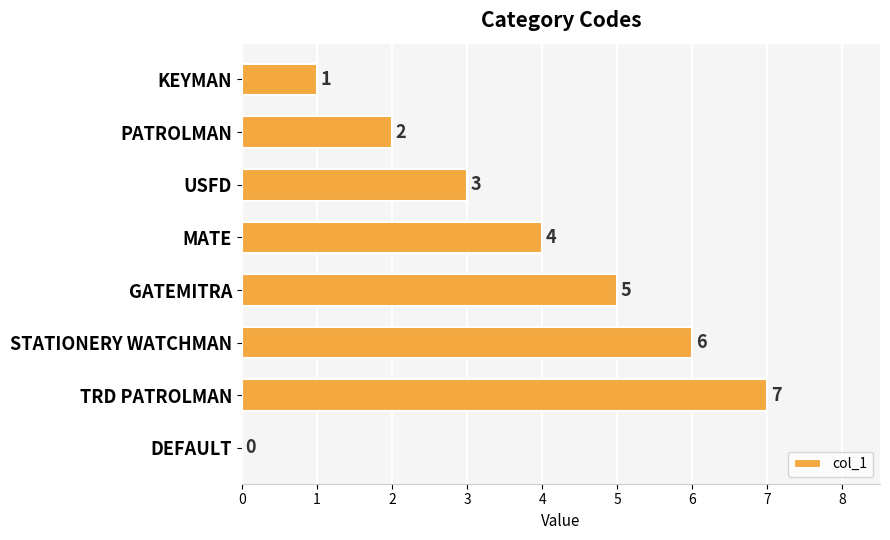

What is the greatest value displayed?

7